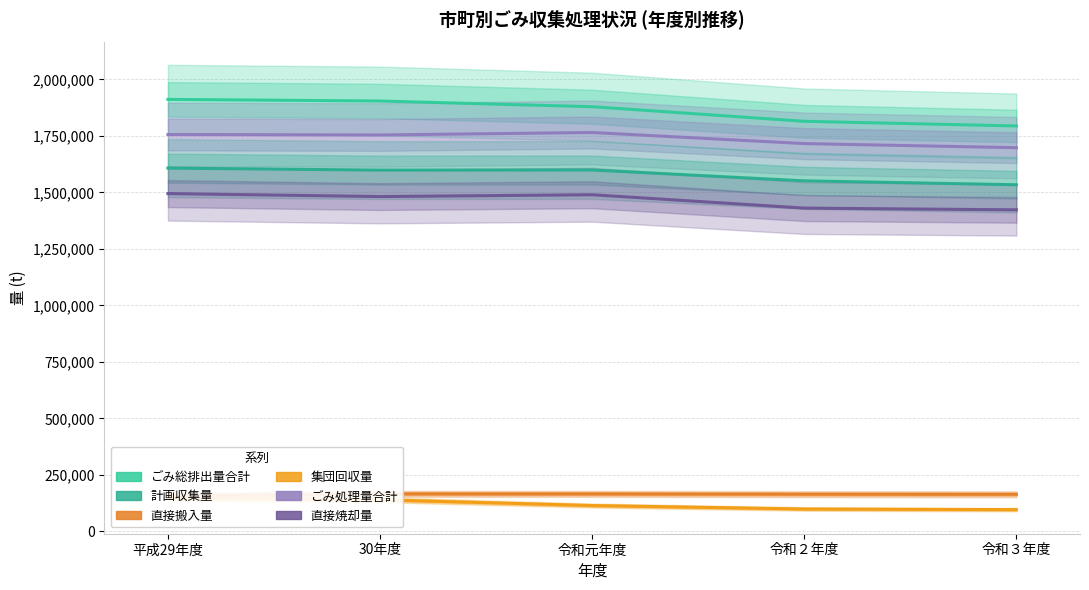

What is the average value of the ごみ処理量合計 series?

1737865